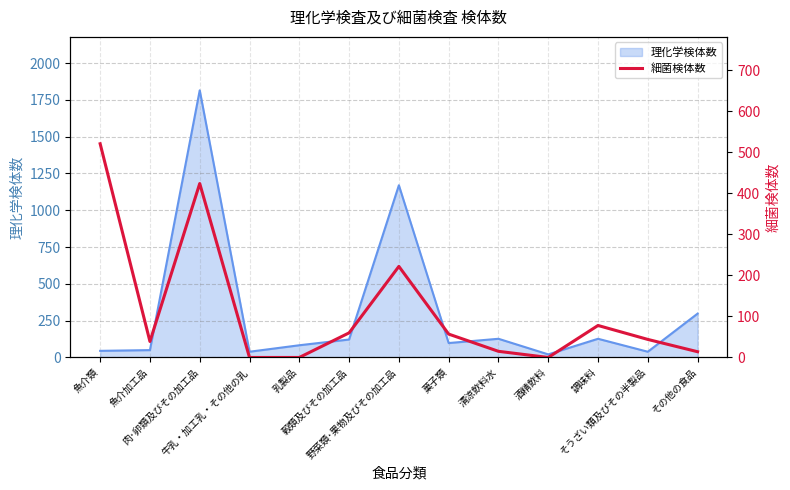

Reading left to right, extract all data points from this chart.

魚介類=521	魚介加工品=39	肉･卵類及びその加工品=424	牛乳・加工乳・その他の乳=0	乳製品=0	穀類及びその加工品=60	野菜類･果物及びその加工品=222	菓子類=57	清涼飲料水=15	酒精飲料=0	調味料=78	そうざい類及びその半製品=44	その他の食品=14